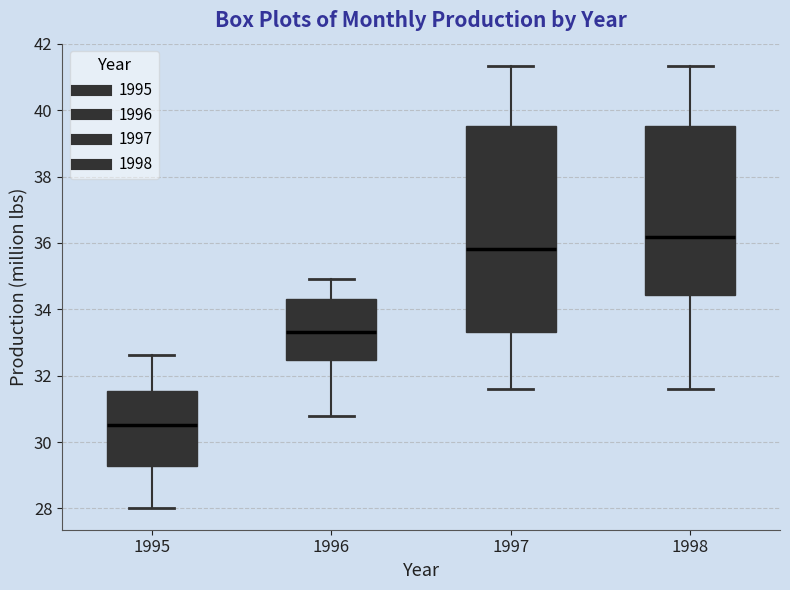

Where is the upper edge of the box at x = 1997 on the y-axis? The values are not printed on the chart, so give them approximately, as read against the axis.

39.6